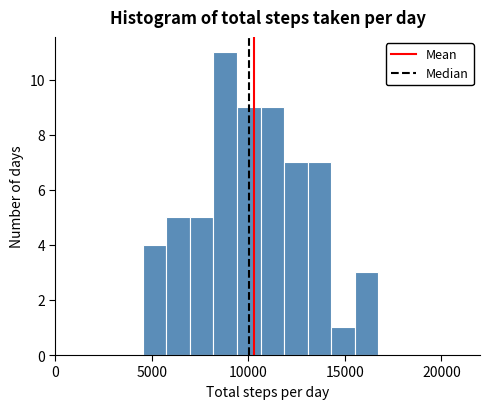

Read against the x-axis, roughly where is the centre of the tallest bar?

9000